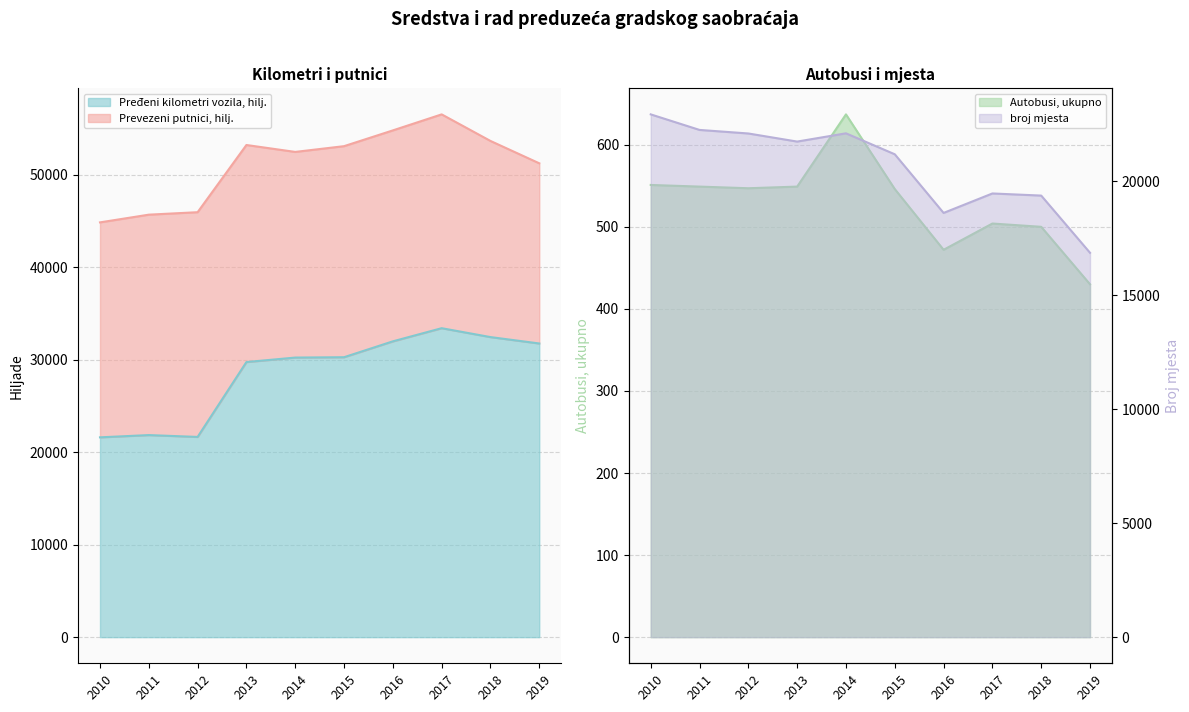

Which series has the largest range (max minus min)?

Pređeni kilometri vozila, hilj.